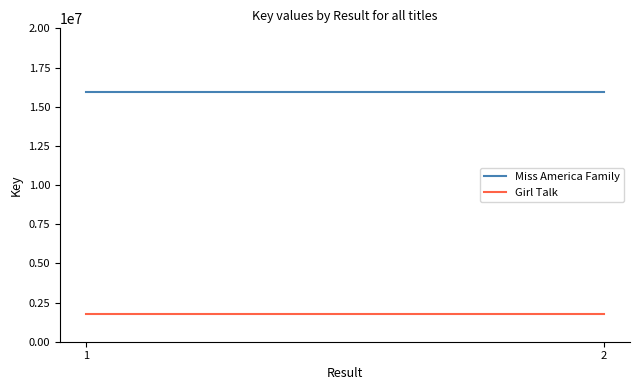

At which label is Girl Talk closest to 1778052?

1